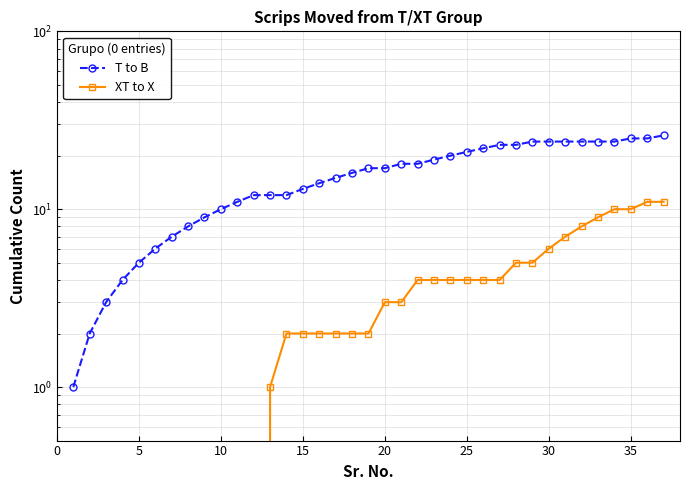

Is the value of T to B at 40 greater than the value of XT to X at 17?

Yes